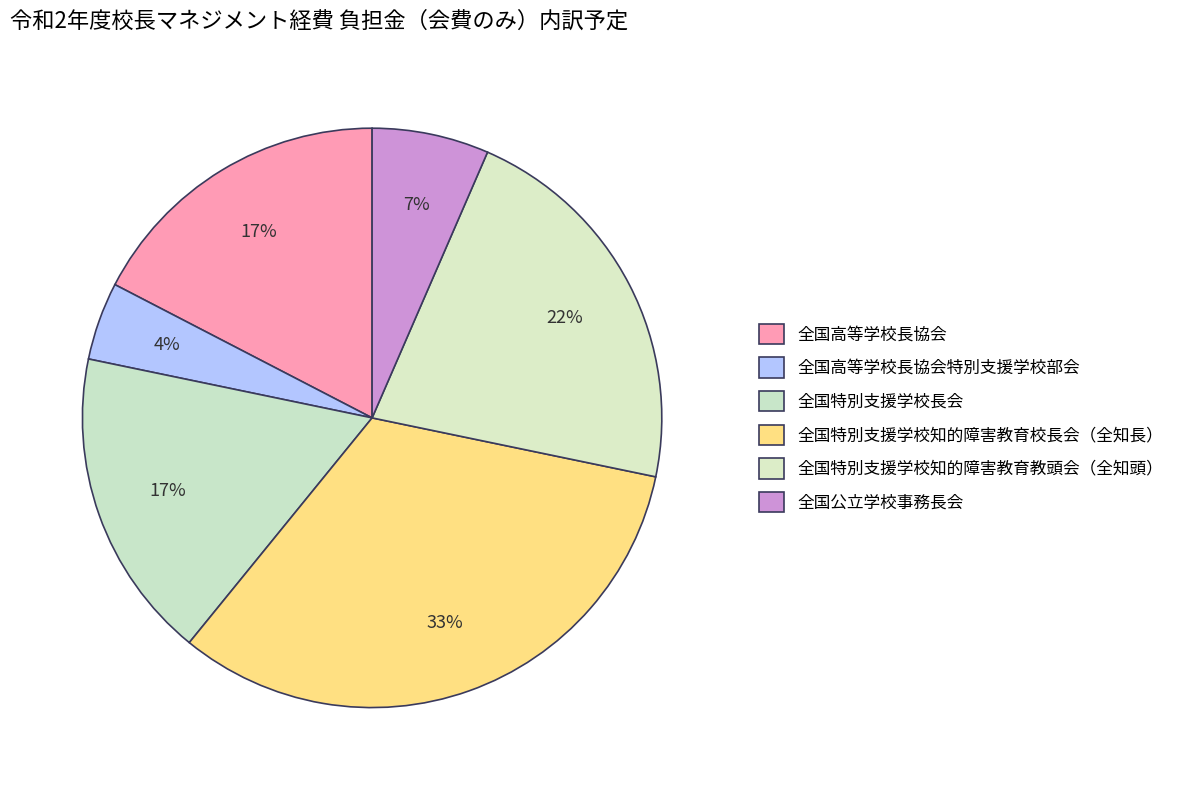

Which slice is the smallest?

全国高等学校長協会特別支援学校部会